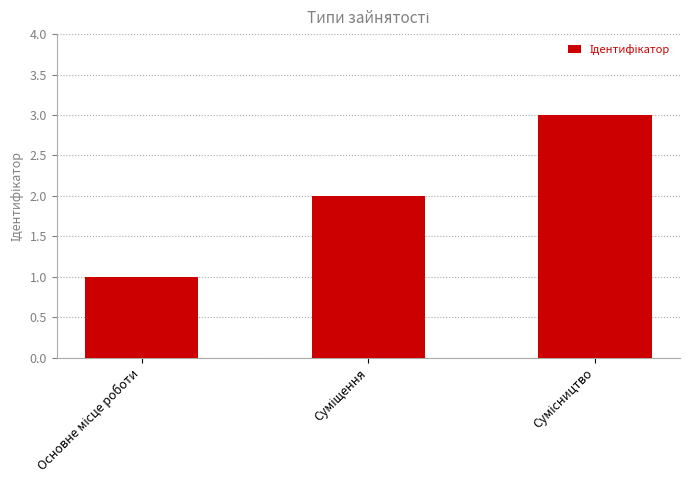

What is the average value?

2